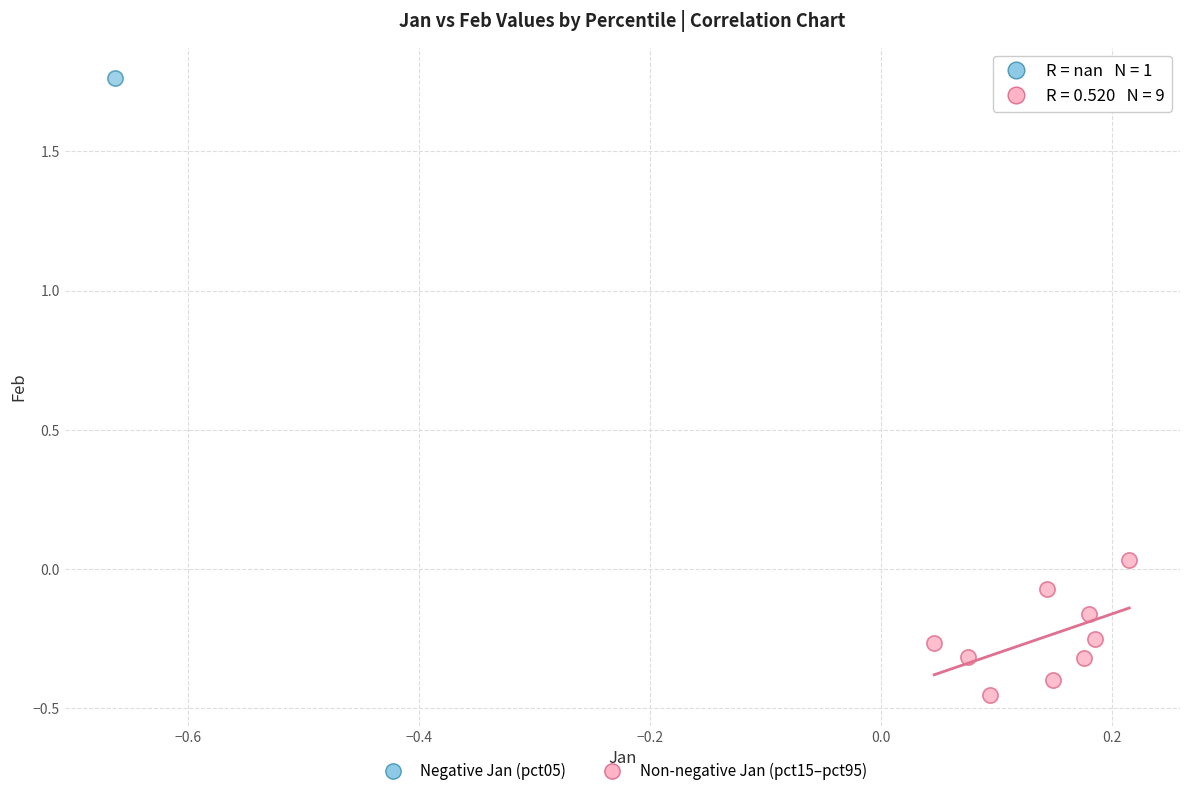

What are all the series names shown in the legend?

Negative Jan (pct05), Non-negative Jan (pct15–pct95)